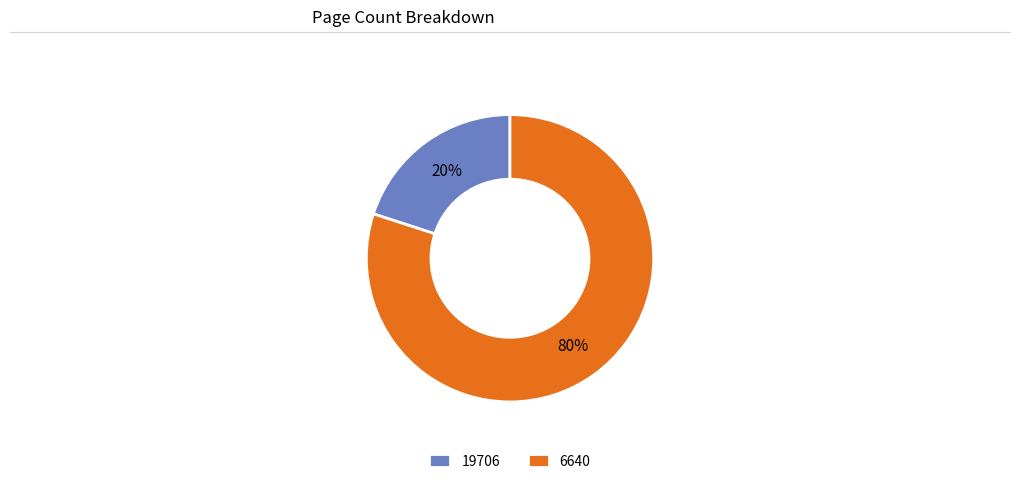

Count the number of slices in the pie.

2